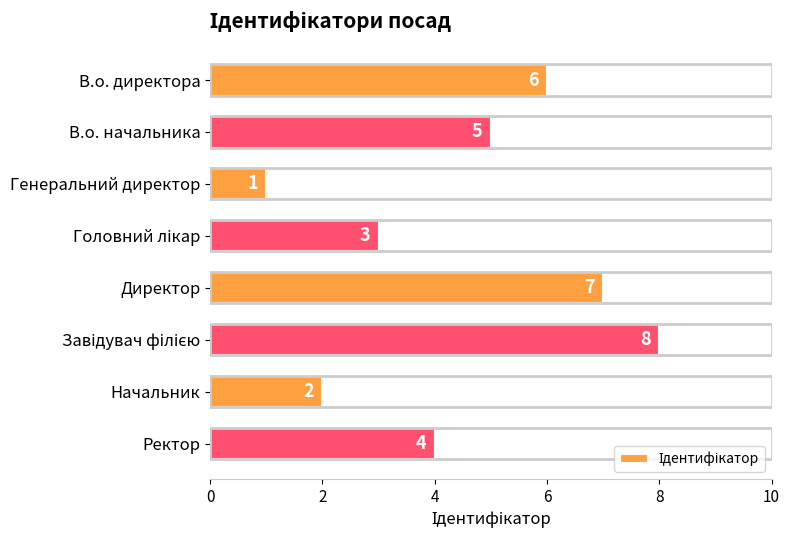

What is the label of the 1st bar from the bottom?

Ректор